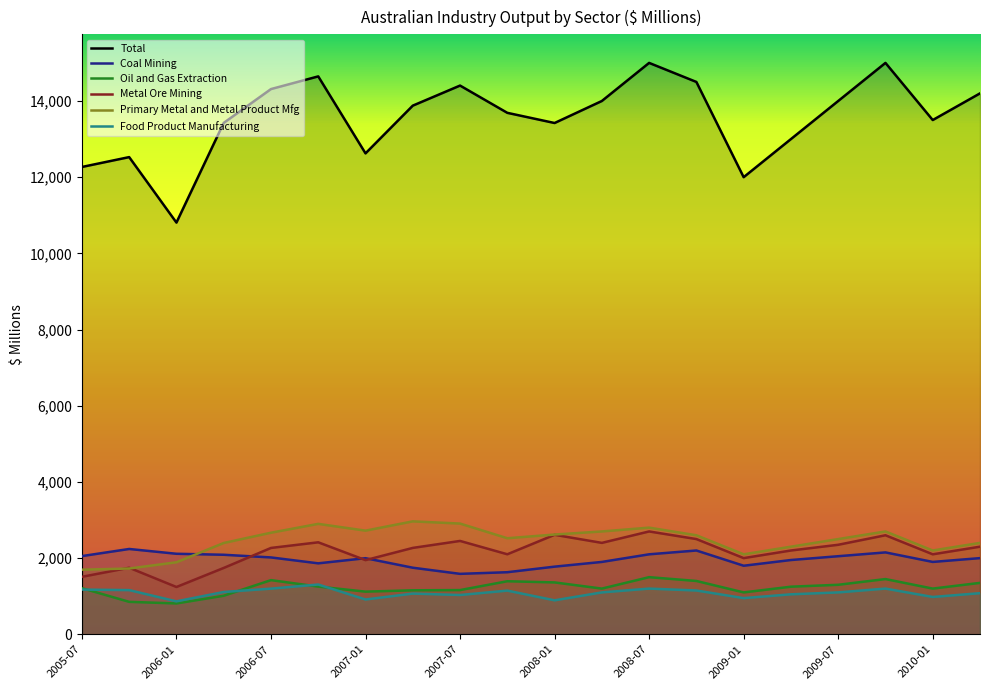

What is the difference between the second highest and second lowest values in the Food Product Manufacturing series?

308